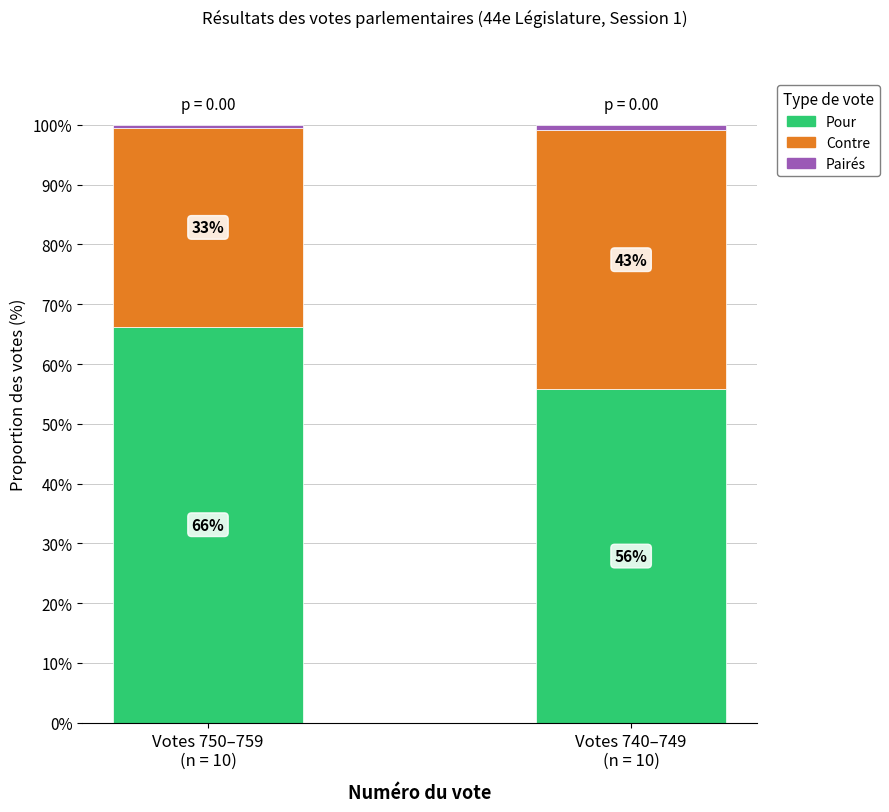

Does the chart contain stacked bars?

Yes